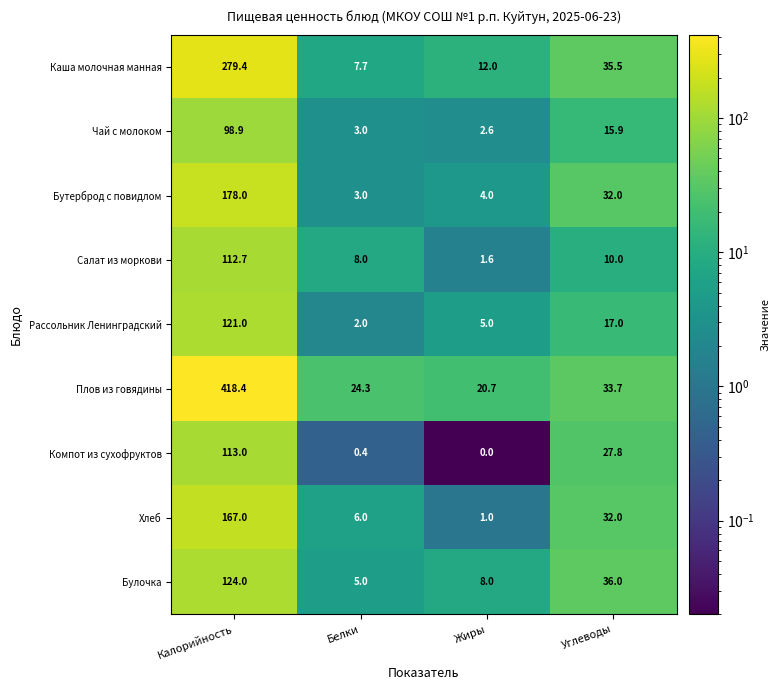

What is the maximum value shown in the chart?

418.4